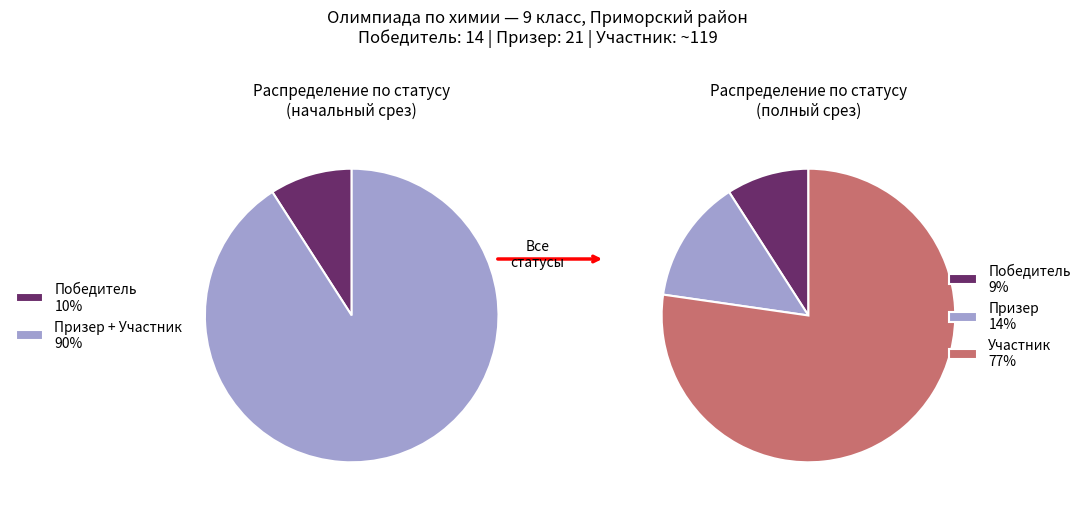

To the nearest percent, what is the combined percentage of Участник and Победитель?

86%